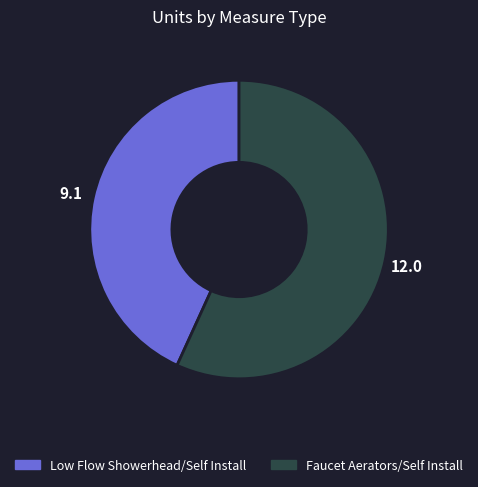

Do Low Flow Showerhead and Faucet Aerators together represent more than half of the pie?

Yes